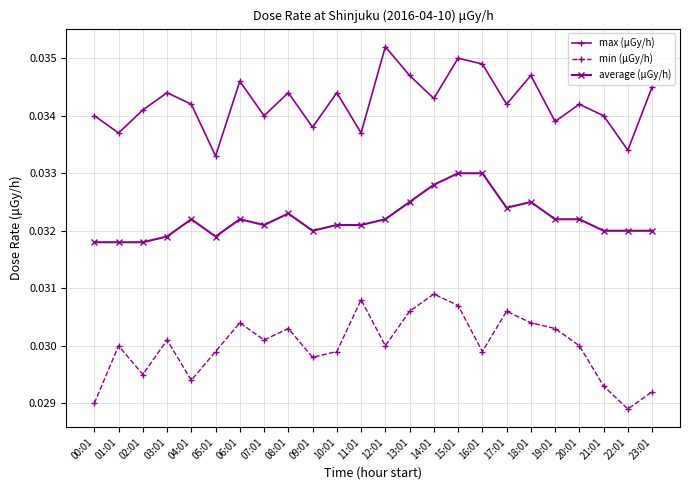

What are all the series names shown in the legend?

max (μGy/h), min (μGy/h), average (μGy/h)